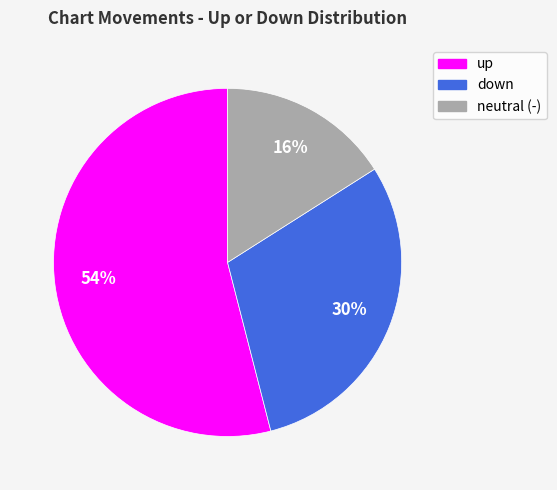

Is there any slice that represents more than half of the pie?

Yes